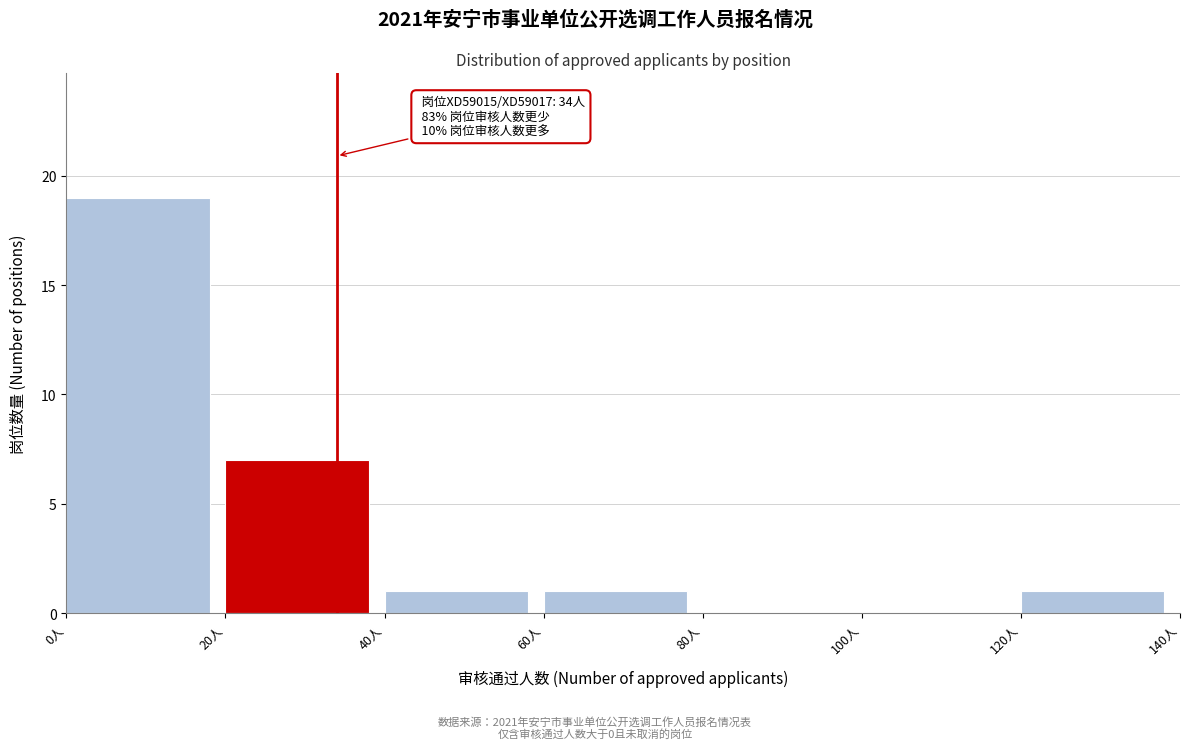

Which range on the x-axis has the tallest bar?

0 to 20